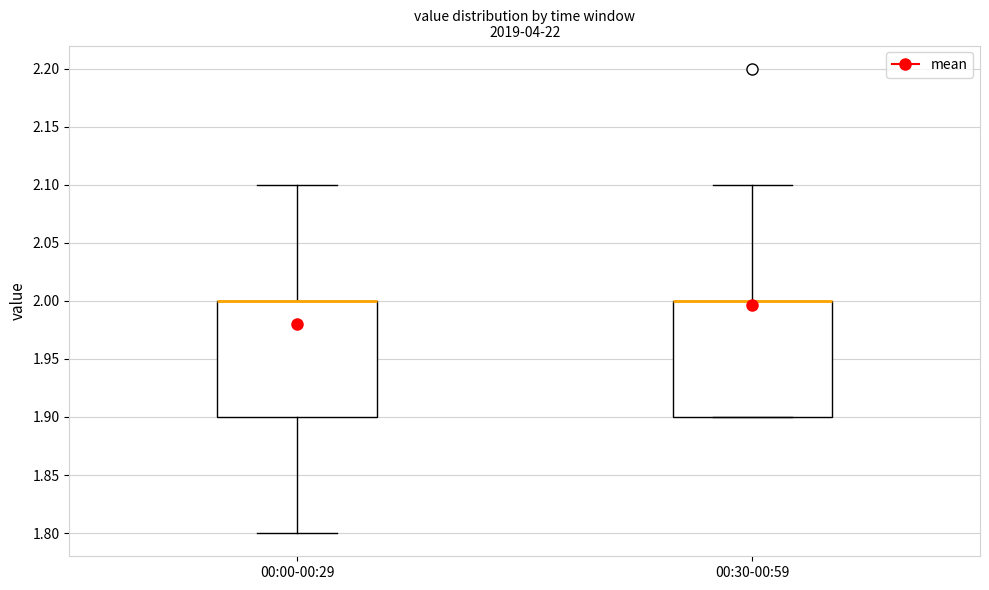

Reading left to right, read every box against the y-axis: the position of its median line, the range the box covers, and the ends of its whiskers. The values are not printed on the chart, so give them approximately, as read against the axis.

00:00-00:29: median 2.0 (drawn on the box's upper edge), box 1.9 to 2.0, whiskers 1.8 to 2.1
00:30-00:59: median 2.0 (drawn on the box's upper edge), box 1.9 to 2.0, whiskers 1.9 to 2.1